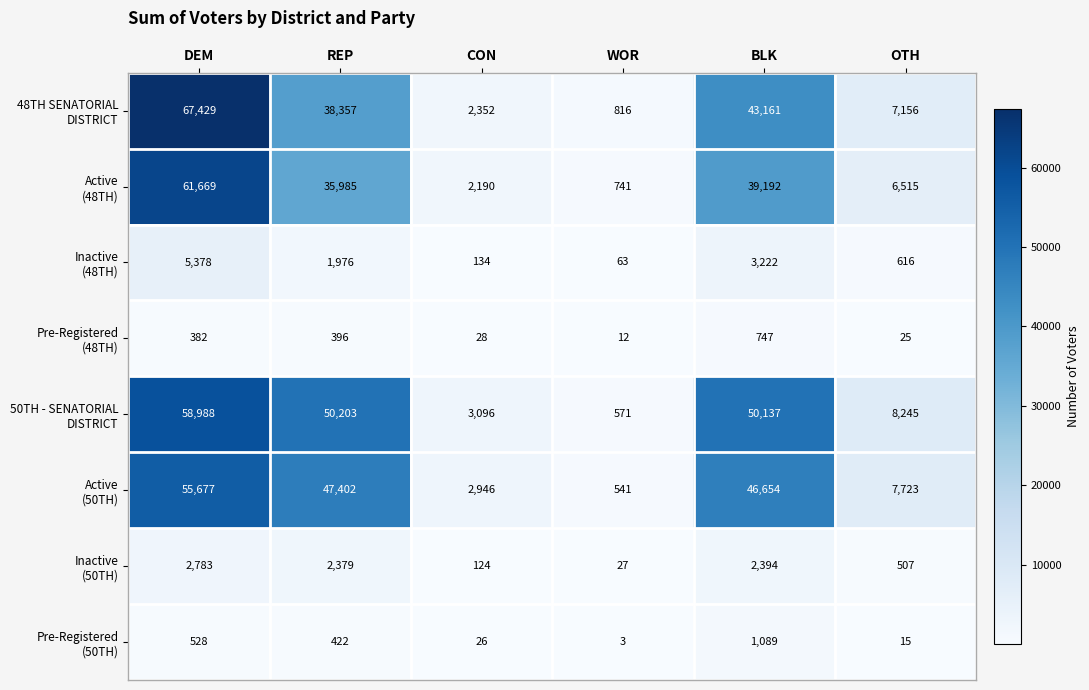

What is the spread (max minus min) of values at CON?

3070